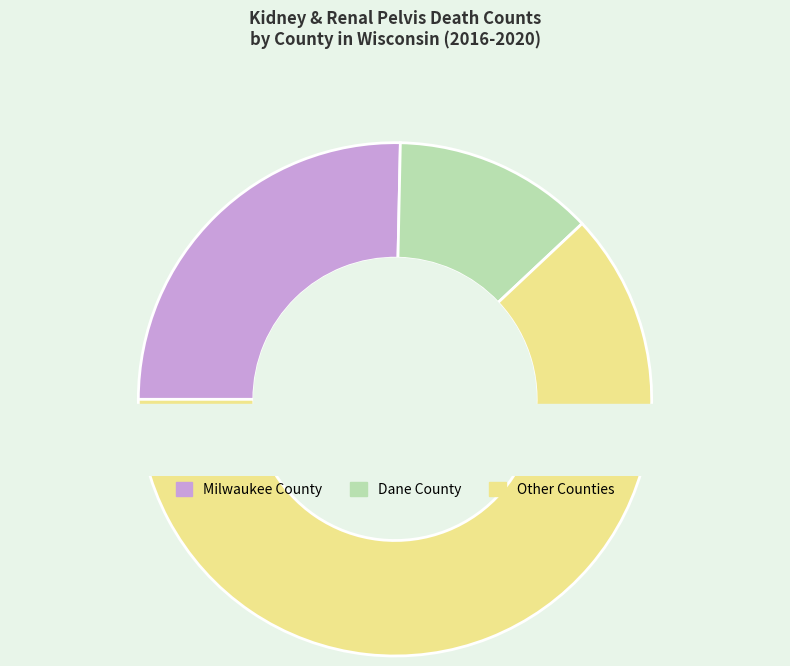

True or false: Kenosha County accounts for 19% of the total.

False